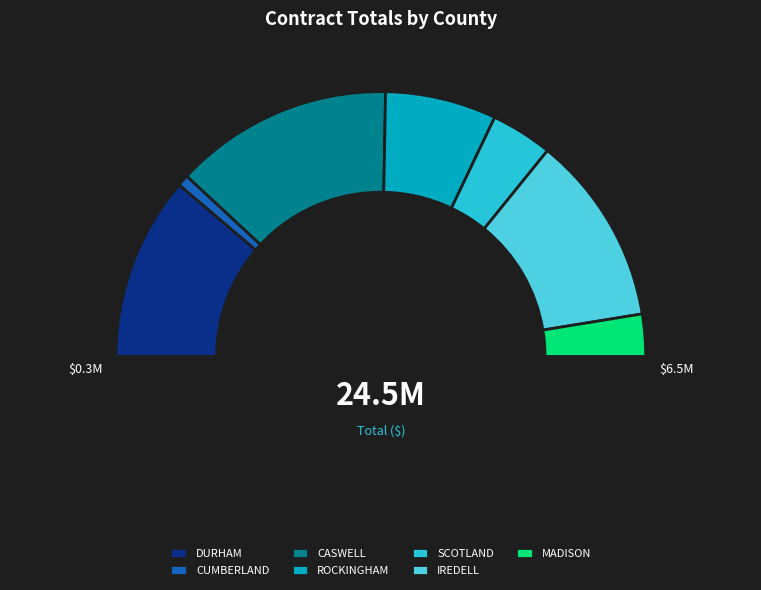

True or false: CUMBERLAND accounts for 11% of the total.

False